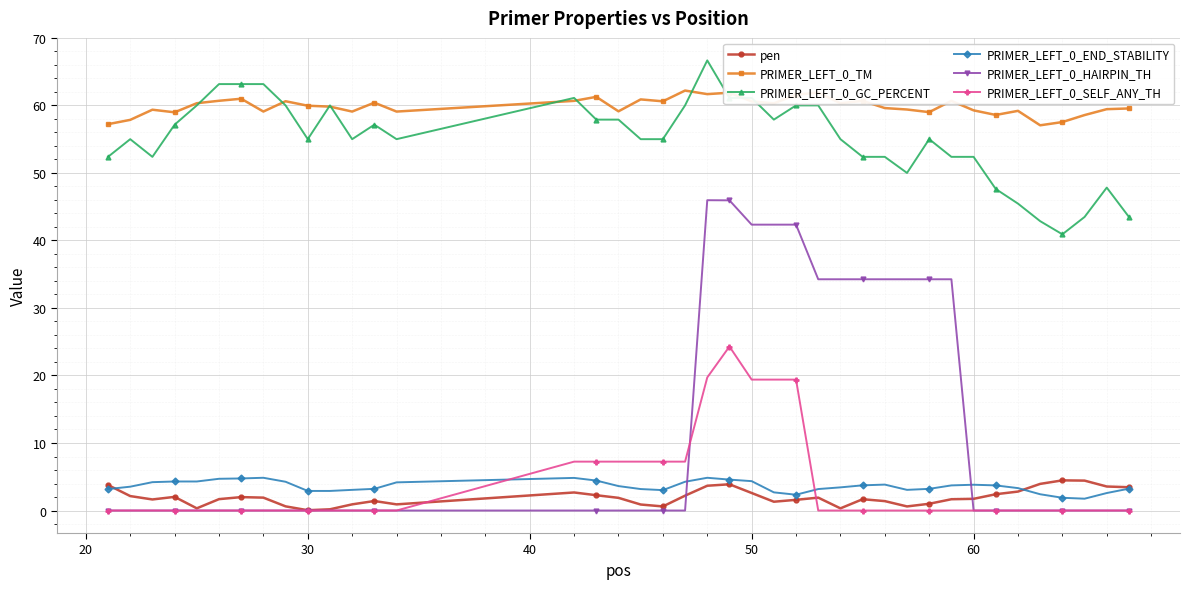

What is the greatest value displayed?

66.7